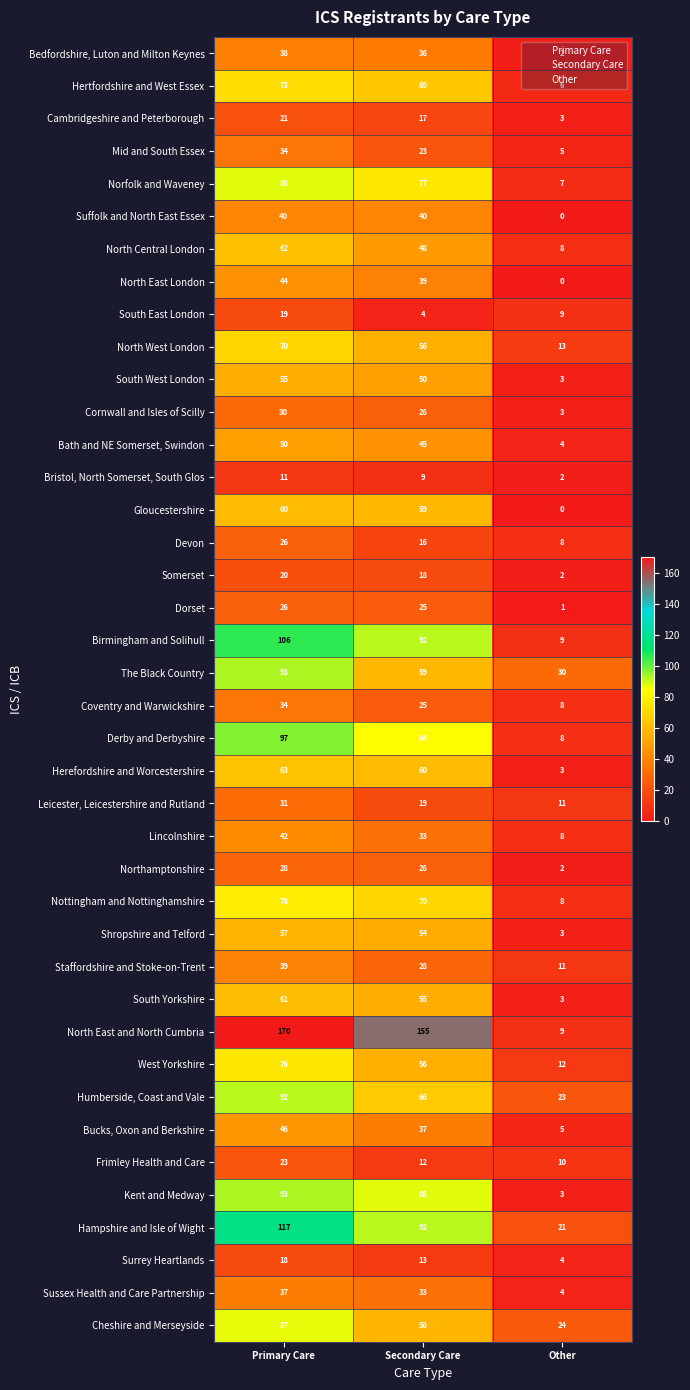

Which series changed the most between Secondary Care and Other?

North East and North Cumbria